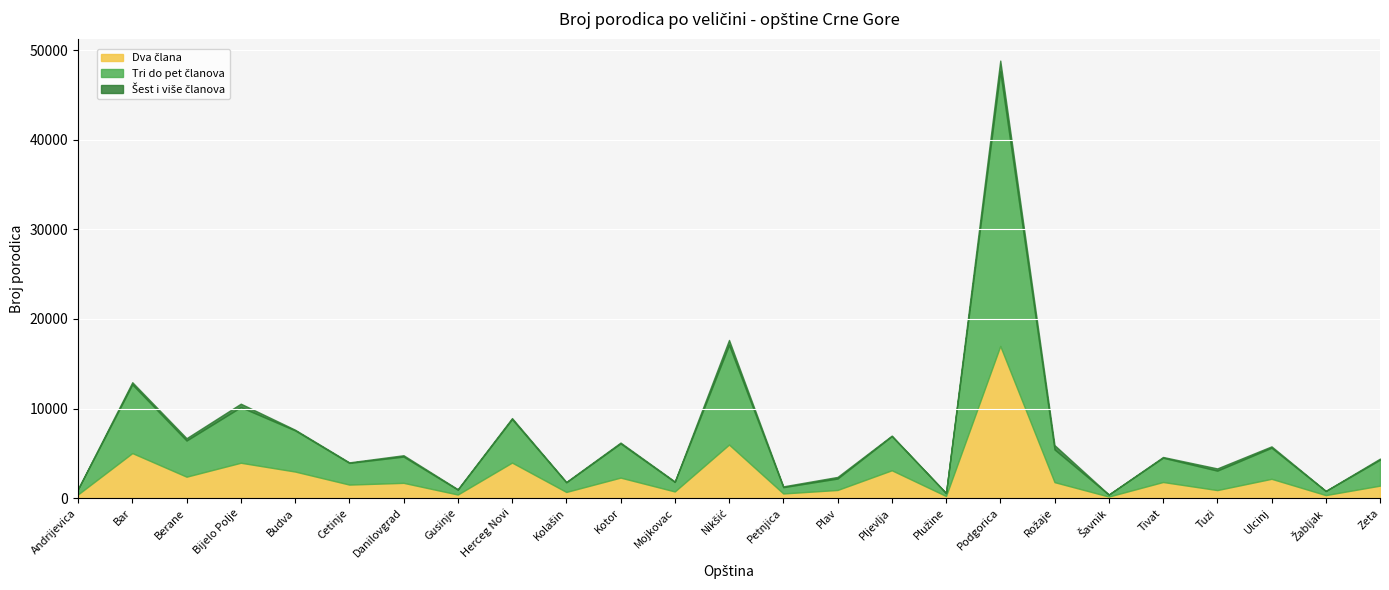

Reading left to right, transcribe all the data shown in this chart.

Dva člana: 406	5020	2383	3940	2958	1500	1695	389	3959	677	2280	732	5973	509	899	3099	223	16987	1772	163	1789	886	2146	326	1383
Tri do pet članova: 578	7677	4040	6213	4598	2421	2934	543	4859	1071	3818	1063	11129	702	1277	3811	326	30675	3654	216	2714	2171	3473	455	2896
Šest i više članova: 43	241	262	387	78	63	150	52	111	49	96	57	557	92	180	64	18	1208	486	16	82	250	152	20	125